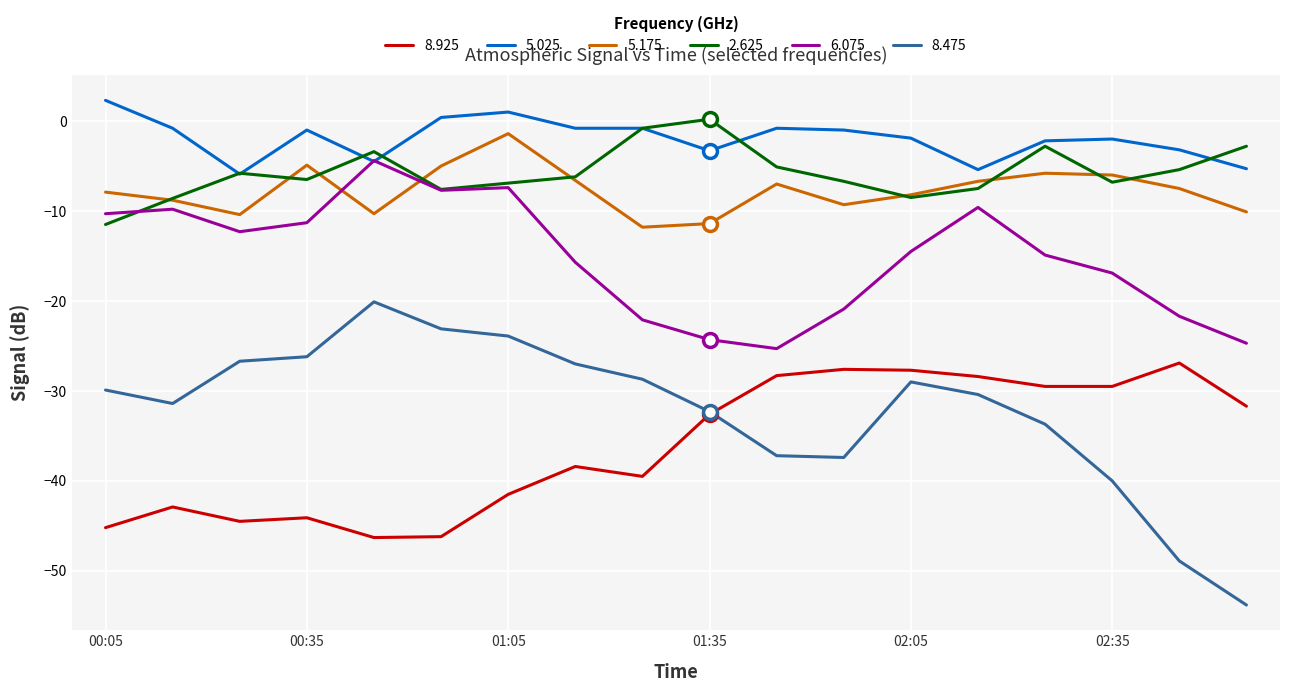

What are all the series names shown in the legend?

8.925, 5.025, 5.175, 2.625, 6.075, 8.475